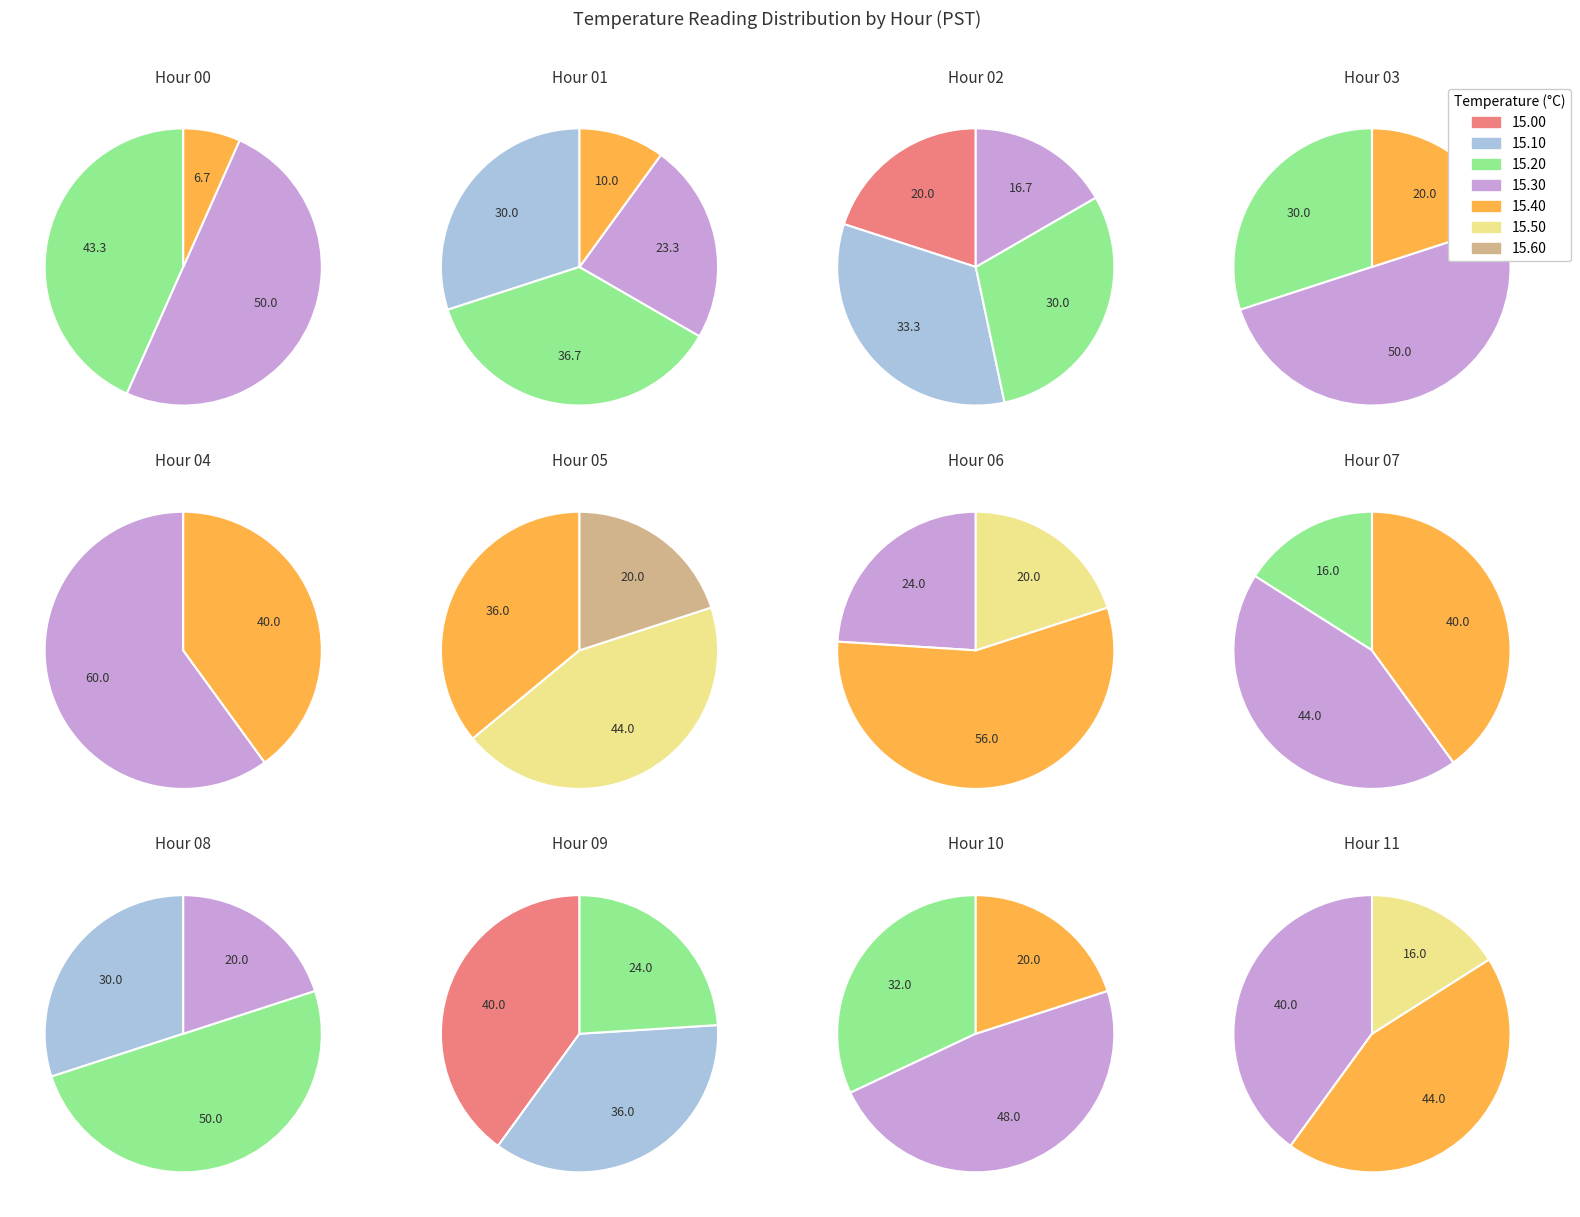

How much of the chart is everything except Hour 4?

96.2%